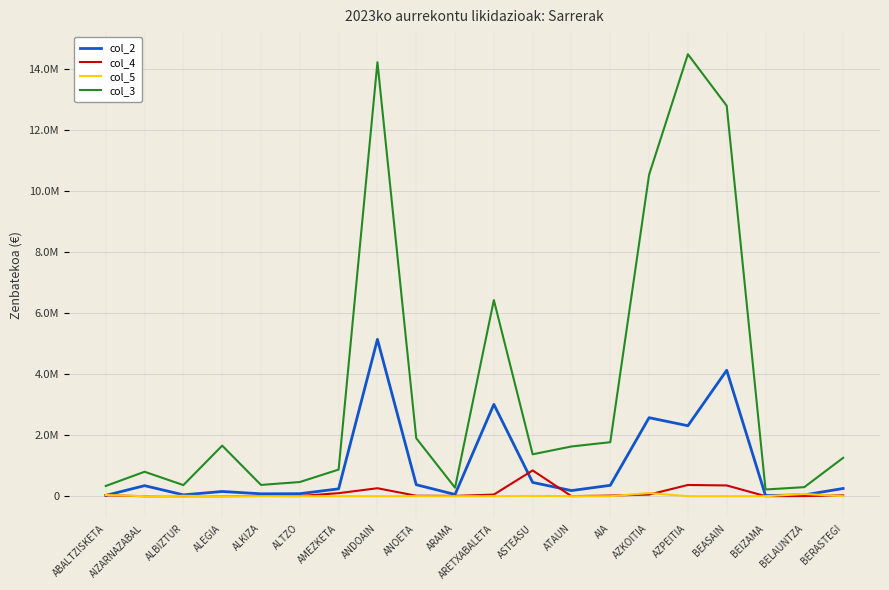

At which category does the chart reach its peak across all series?

AZPEITIA